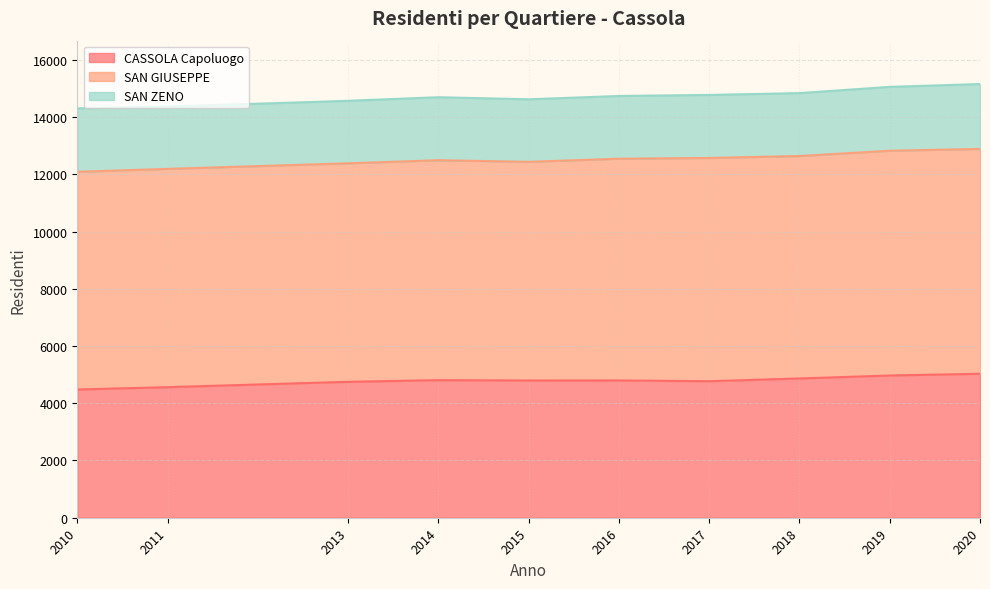

At which category does the chart reach its minimum across all series?

2011